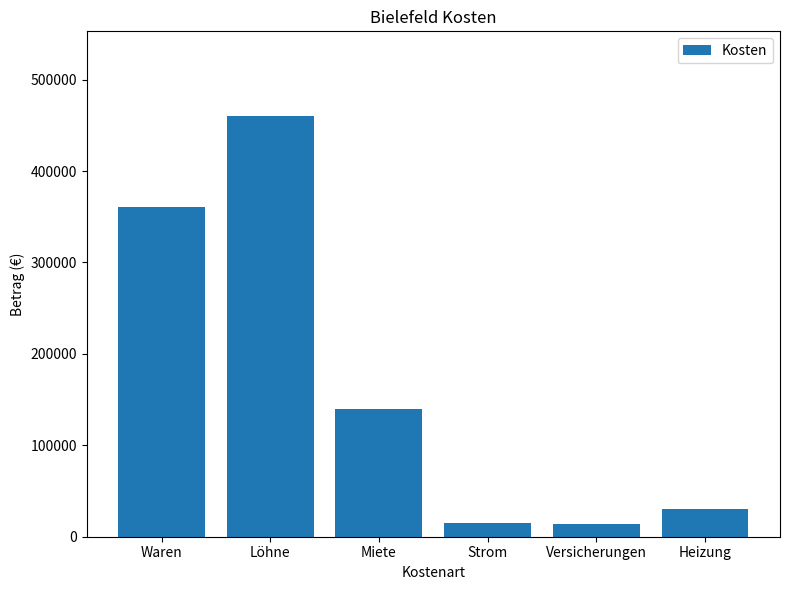

How many distinct data groups are displayed?

1